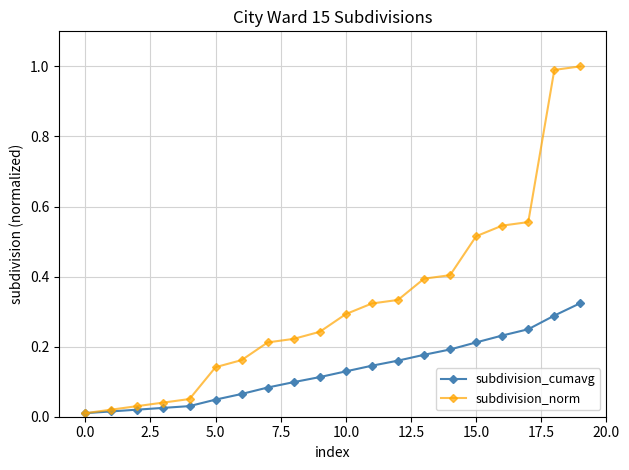

What is the value of the subdivision_norm point at the 20th from the left?

1.0